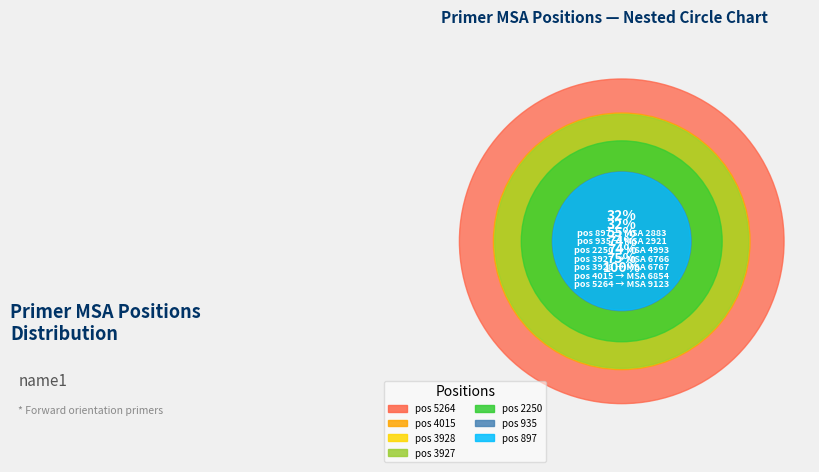

Do 897 and 3928 together represent more than half of the pie?

No